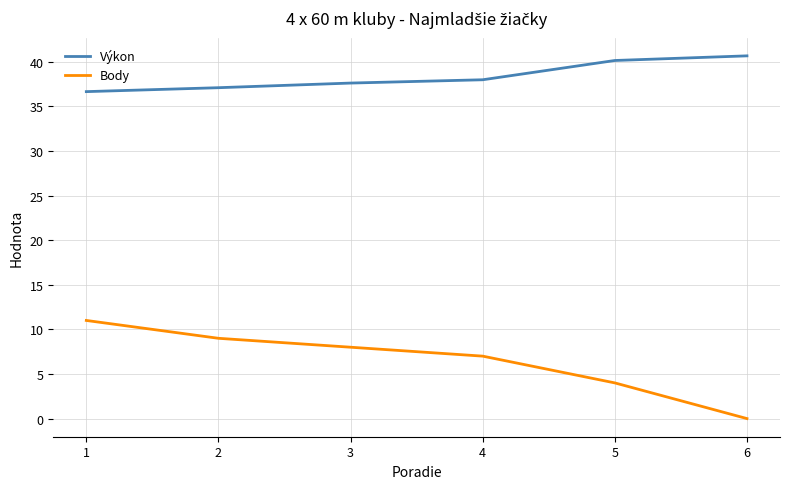

Is the value of Výkon at 6 greater than the value of Body at 2?

Yes